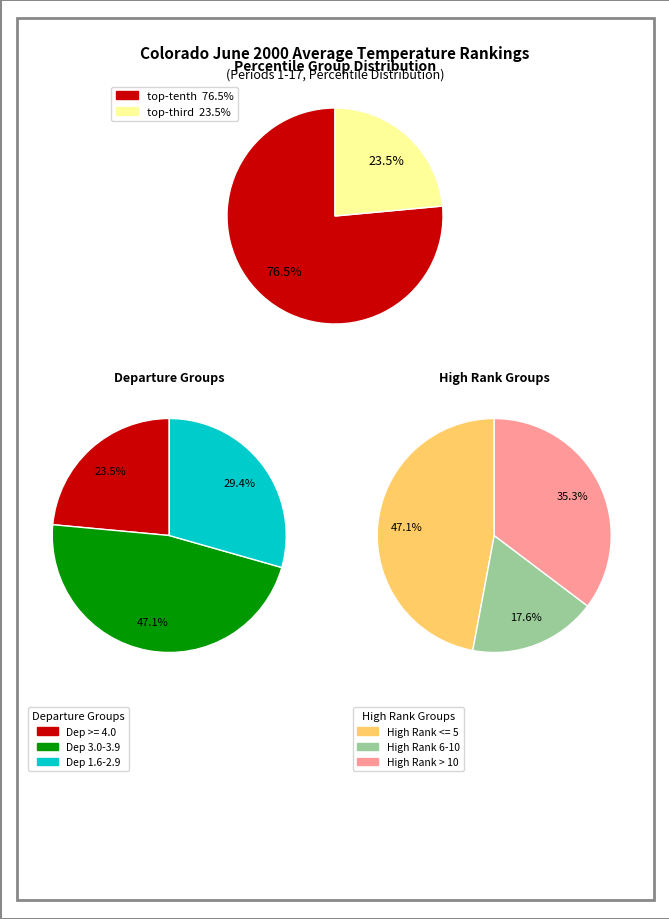

Which slice represents more than half of the pie?

top-tenth